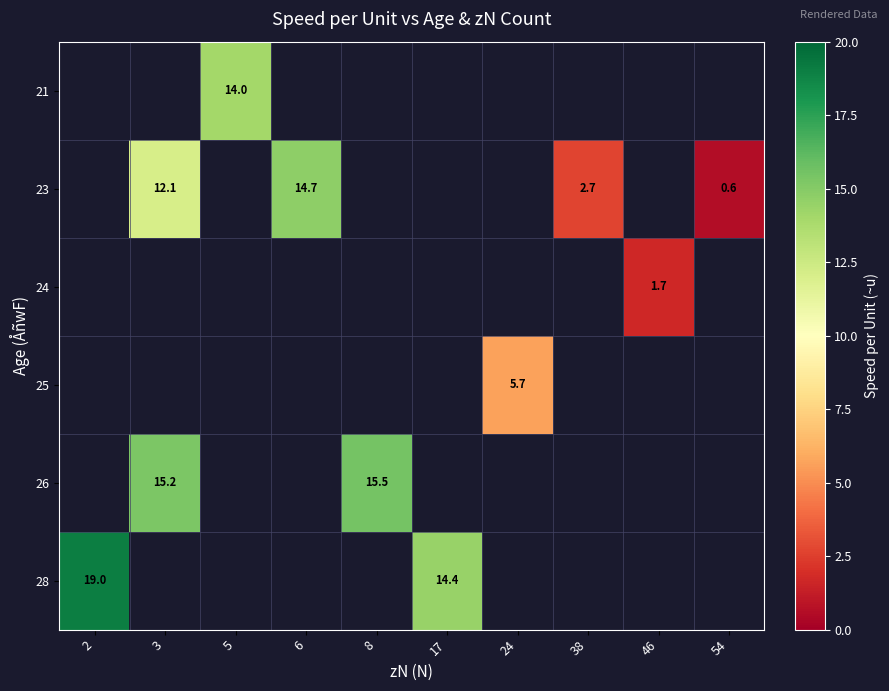

How many categories are shown in the chart?

10